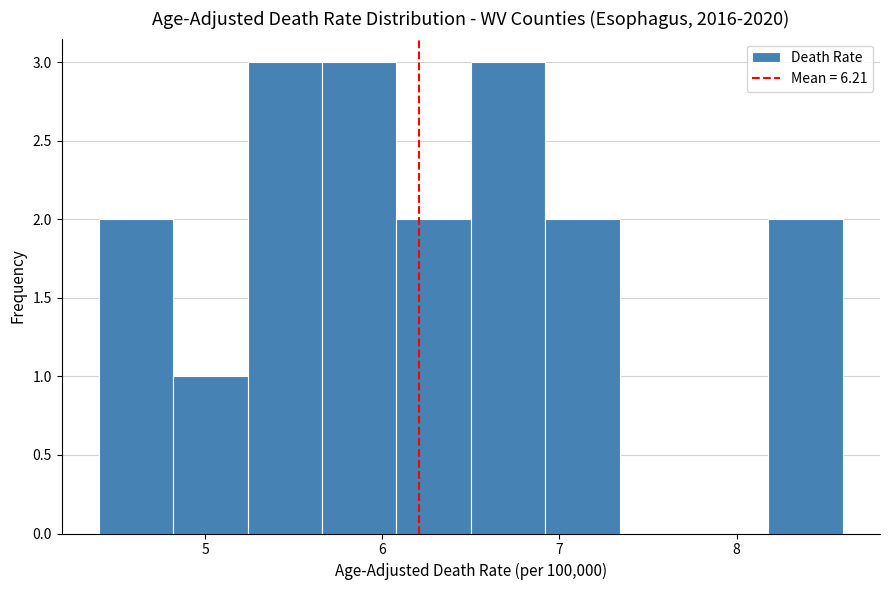

How tall is the bar that spans 6.50 to 6.92 on the x-axis? Neither the bar edges nor the heights are printed on the chart, so give them approximately, as read against the axes.

3